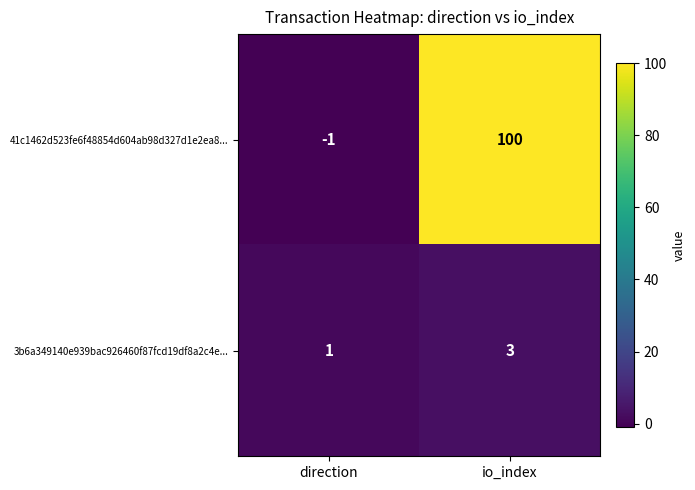

Which series has the largest total across all categories?

41c1462d523fe6f48854d604ab98d327d1e2ea8...